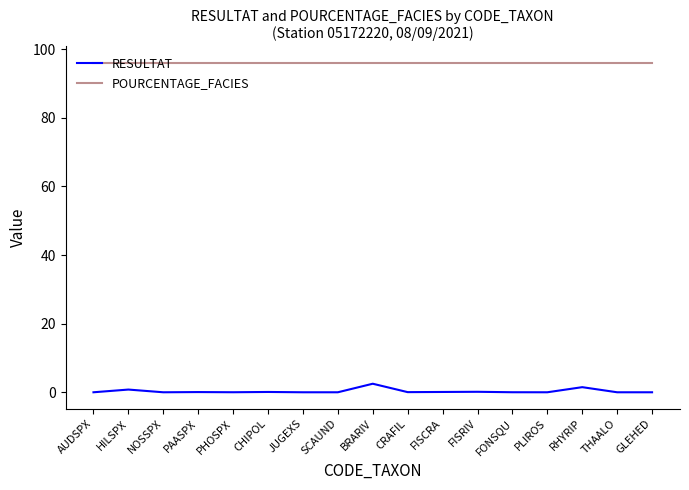

What is the sum of the RESULTAT values at FONSQU and BRARIV?

2.5